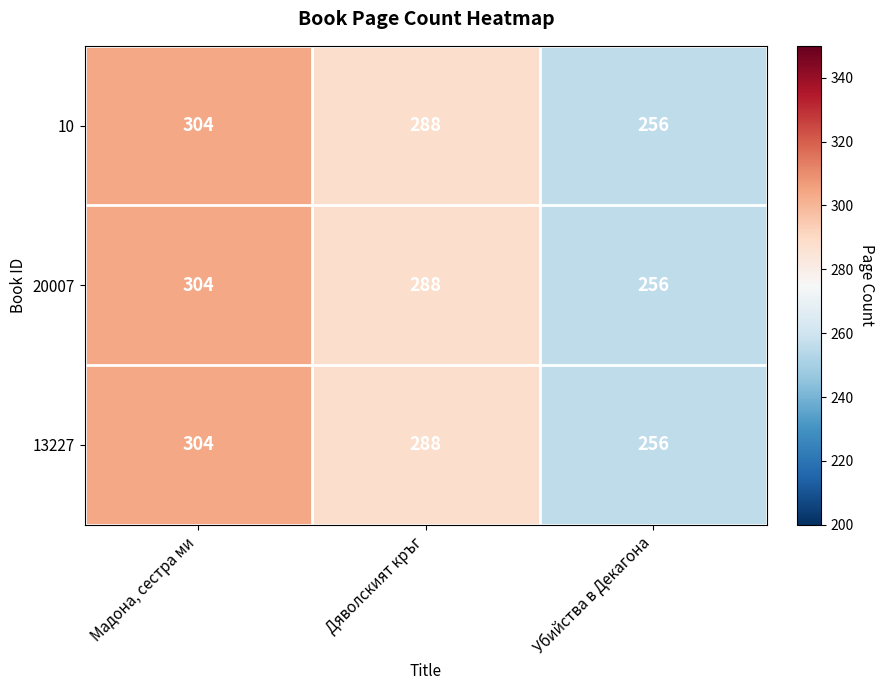

The value of 20007 at Мадона, сестра ми is 443. True or false?

False